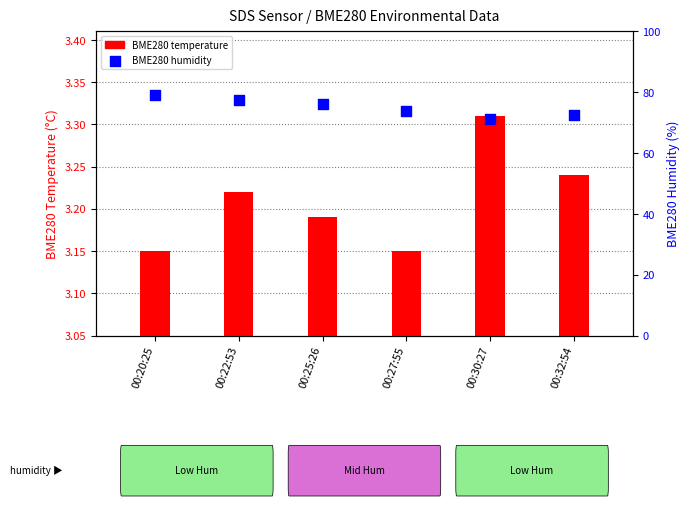

At how many categories does at least one series exceed 65?

6